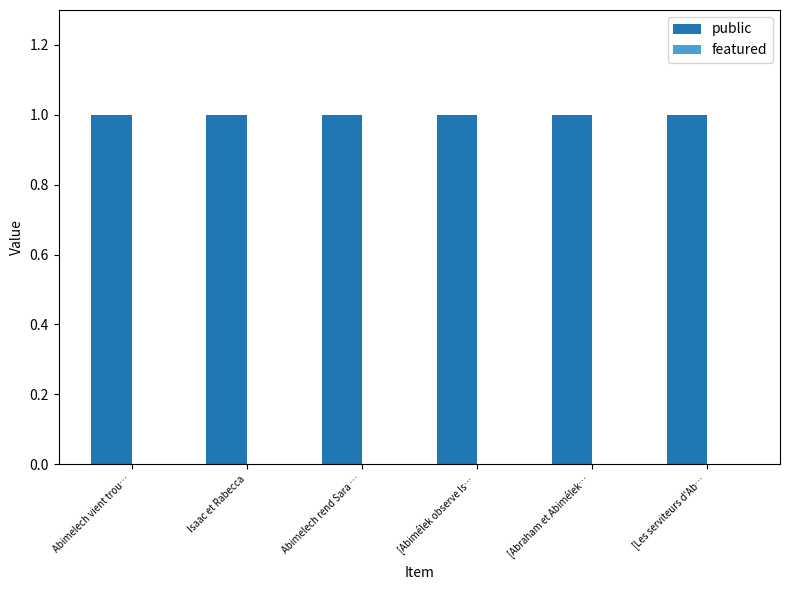

Between [Abraham et Abimélek… and [Les serviteurs d'Ab…, which series saw the biggest shift?

public